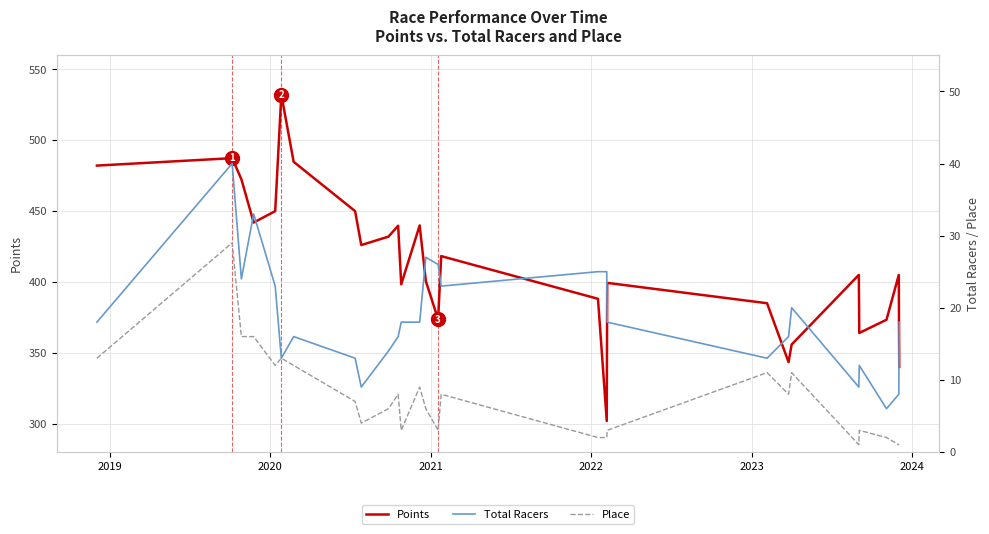

Reading left to right, extract all data points from this chart.

Points: 482.2	487.4	472.5	442.0	450.0	532.2	484.8	450.0	426.1	432.0	439.7	398.4	439.9	400.7	373.6	418.3	388.1	301.9	399.4	385.0	343.4	355.8	405.0	364.0	373.3	405.0	340.0
Total Racers: 18.0	40.0	24.0	33.0	23.0	13.0	16.0	13.0	9.0	14.0	16.0	18.0	18.0	27.0	26.0	23.0	25.0	25.0	18.0	13.0	16.0	20.0	9.0	12.0	6.0	8.0	18.0
Place: 13.0	29.0	16.0	16.0	12.0	13.0	12.0	7.0	4.0	6.0	8.0	3.0	9.0	6.0	3.0	8.0	2.0	2.0	3.0	11.0	8.0	11.0	1.0	3.0	2.0	1.0	1.0